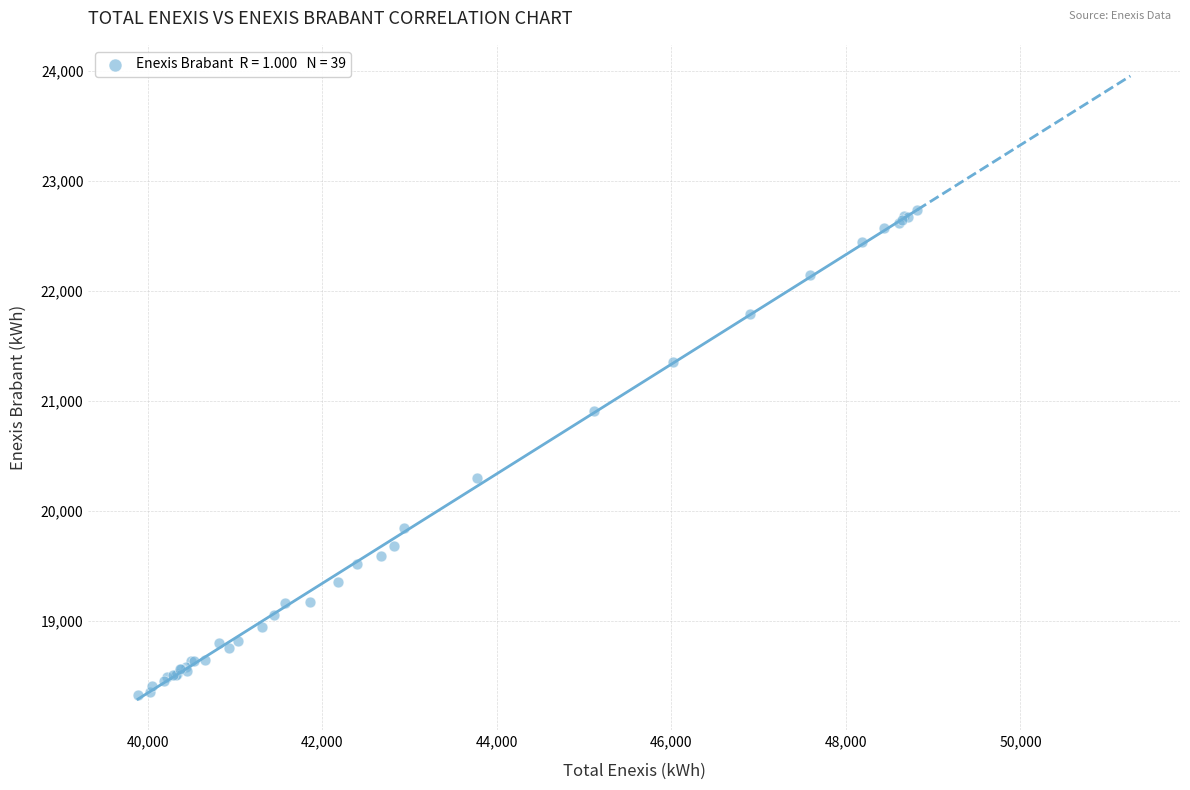

What Y value in the scatter plot is closest to 20528?

20297